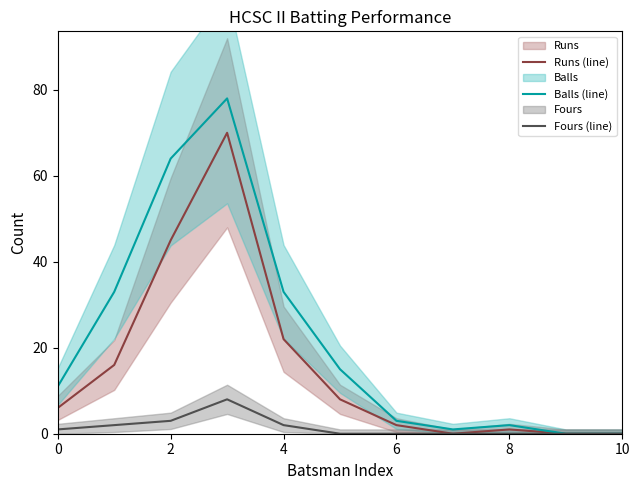

True or false: Fours (line) has a value of 3 at 2.

True